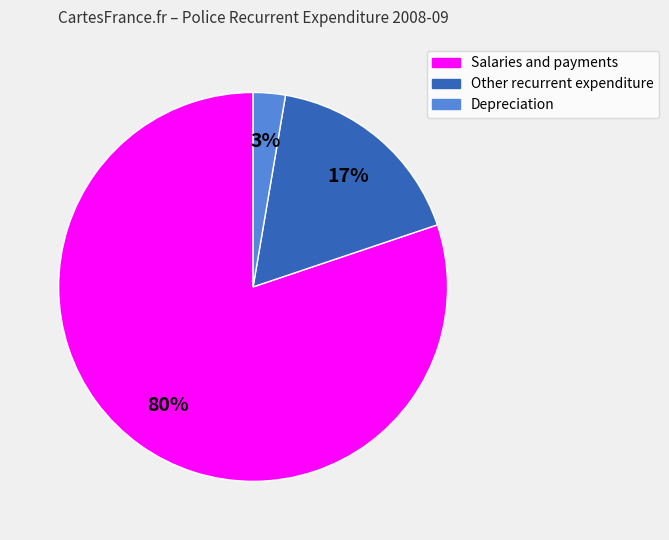

Is there any slice that represents more than half of the pie?

Yes